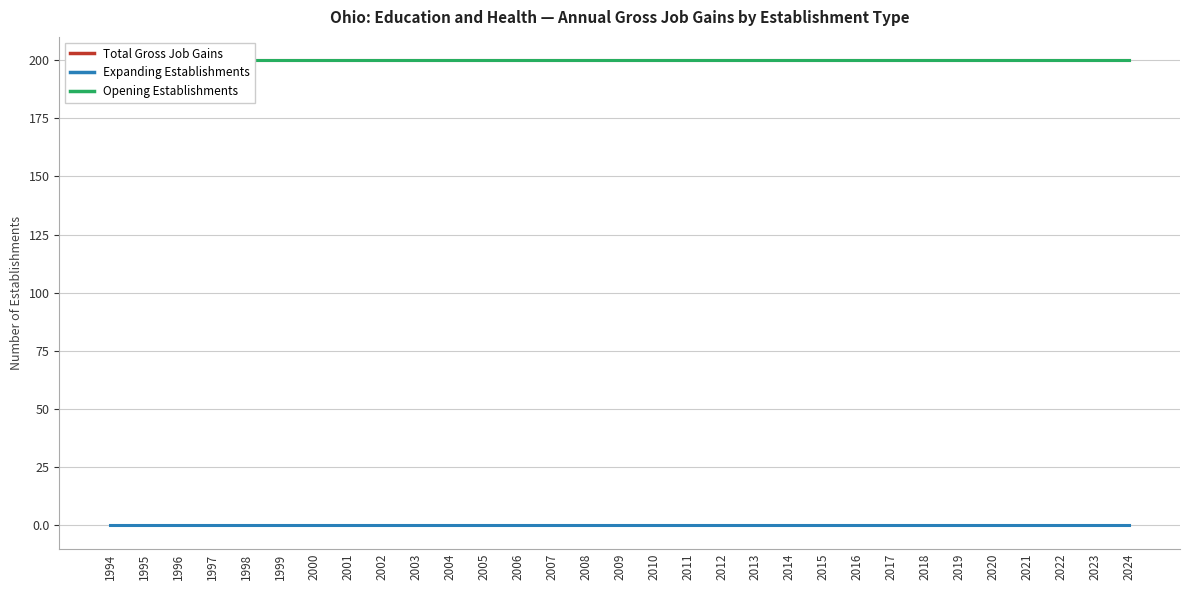

Between 1994 and 2018, which is larger?

1994